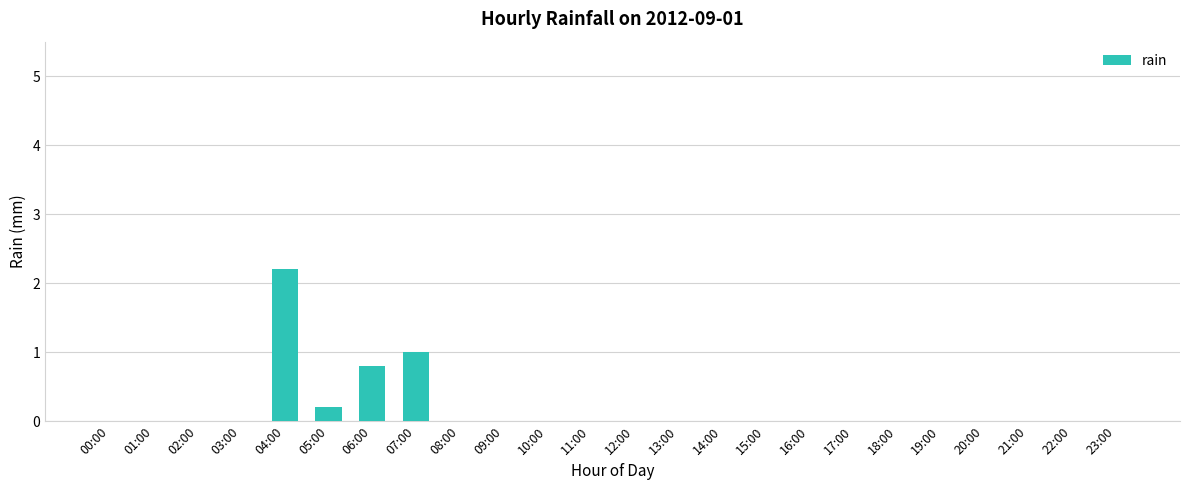

Which has a higher value, 08:00 or 05:00?

05:00